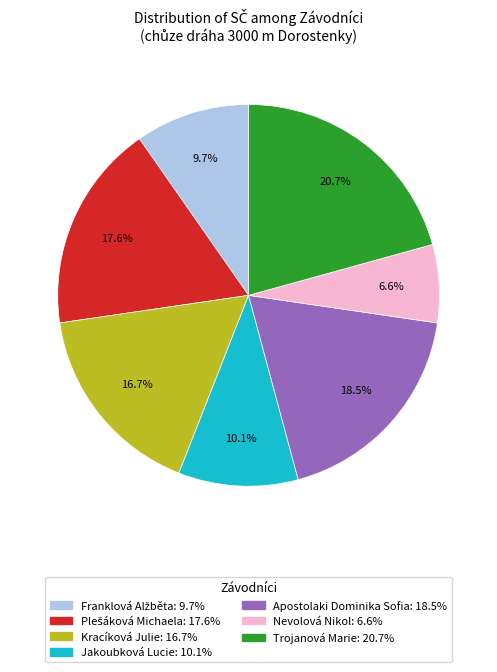

To the nearest percent, what is the difference between the largest and smallest slice percentages?

14%